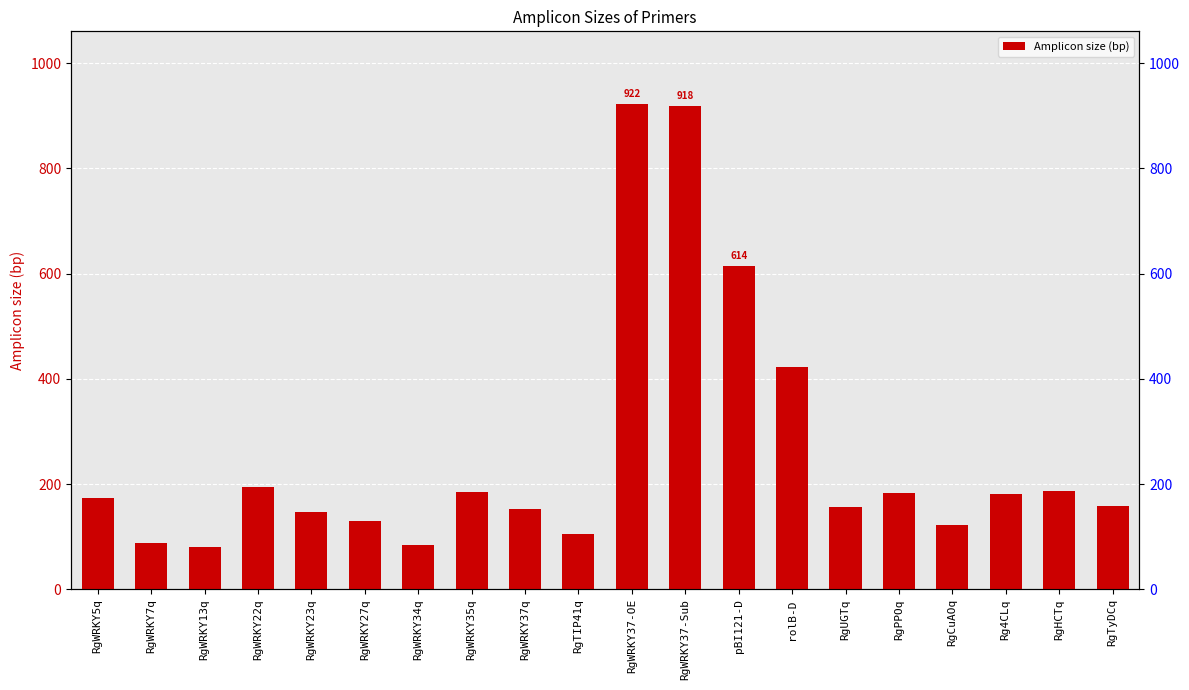

Where does the data first go above 173?

RgWRKY22q